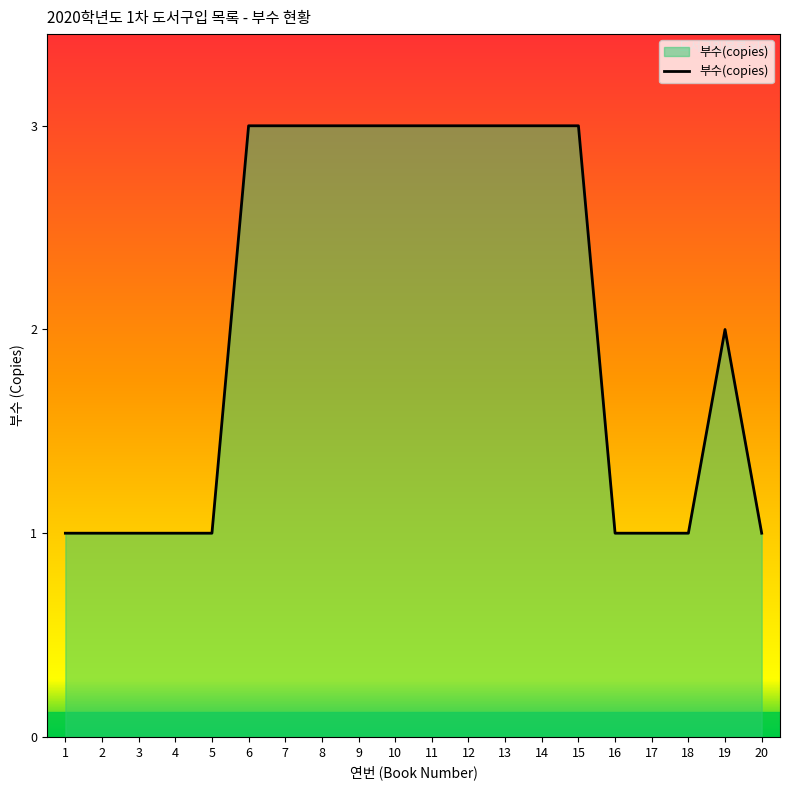

How many values are below 3?

10